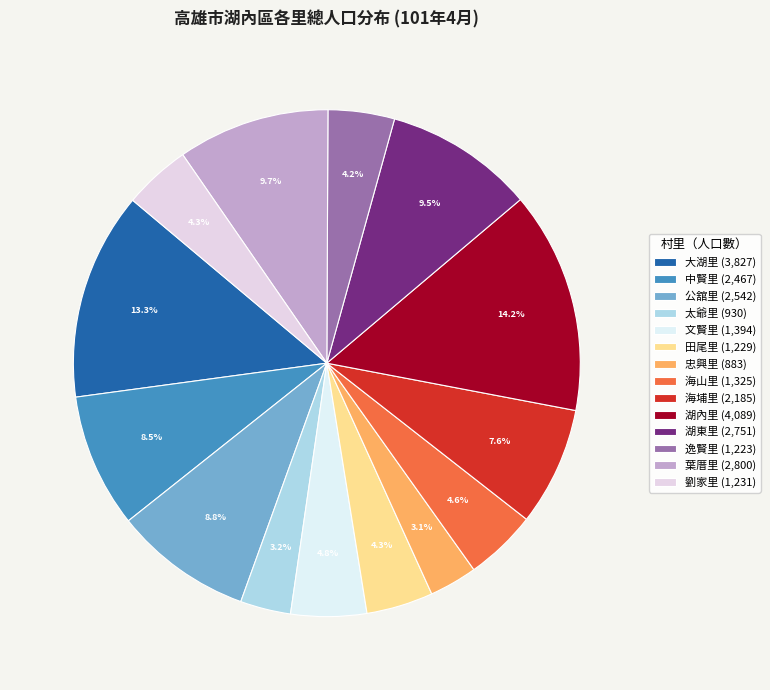

The 文賢里 slice represents 11% of the pie. True or false?

False